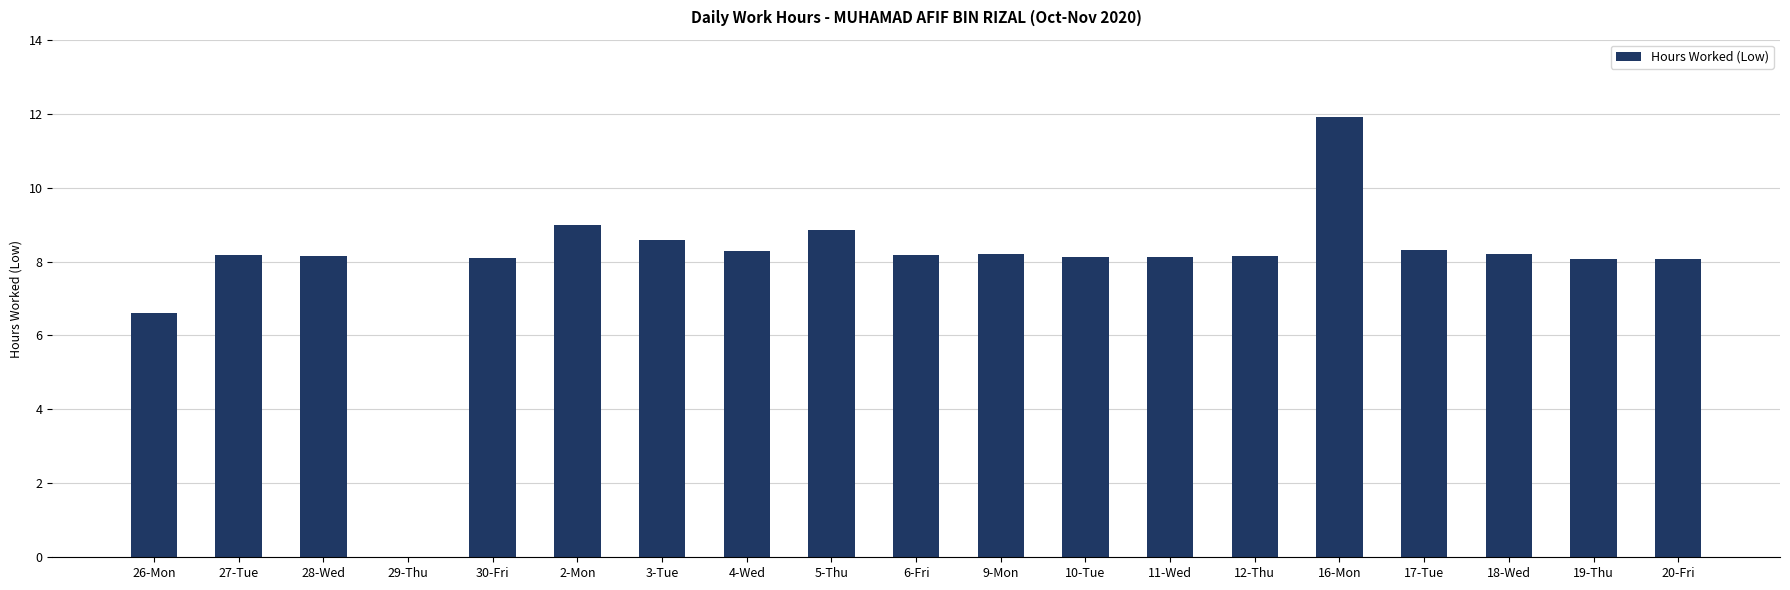

What is the sum of the values at 29-Thu and 9-Mon?

8.2